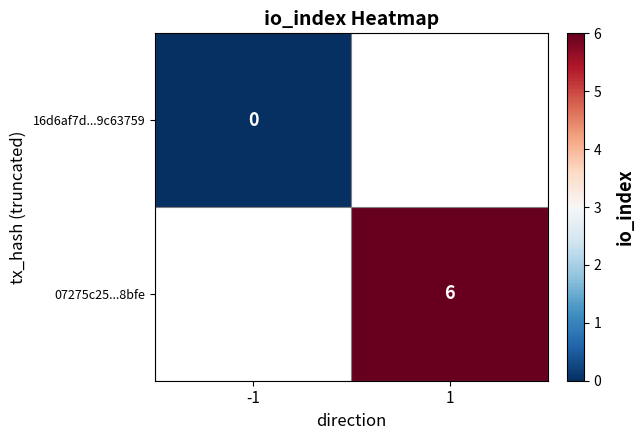

The value of 07275c25...8bfe at 1 is 1. True or false?

False